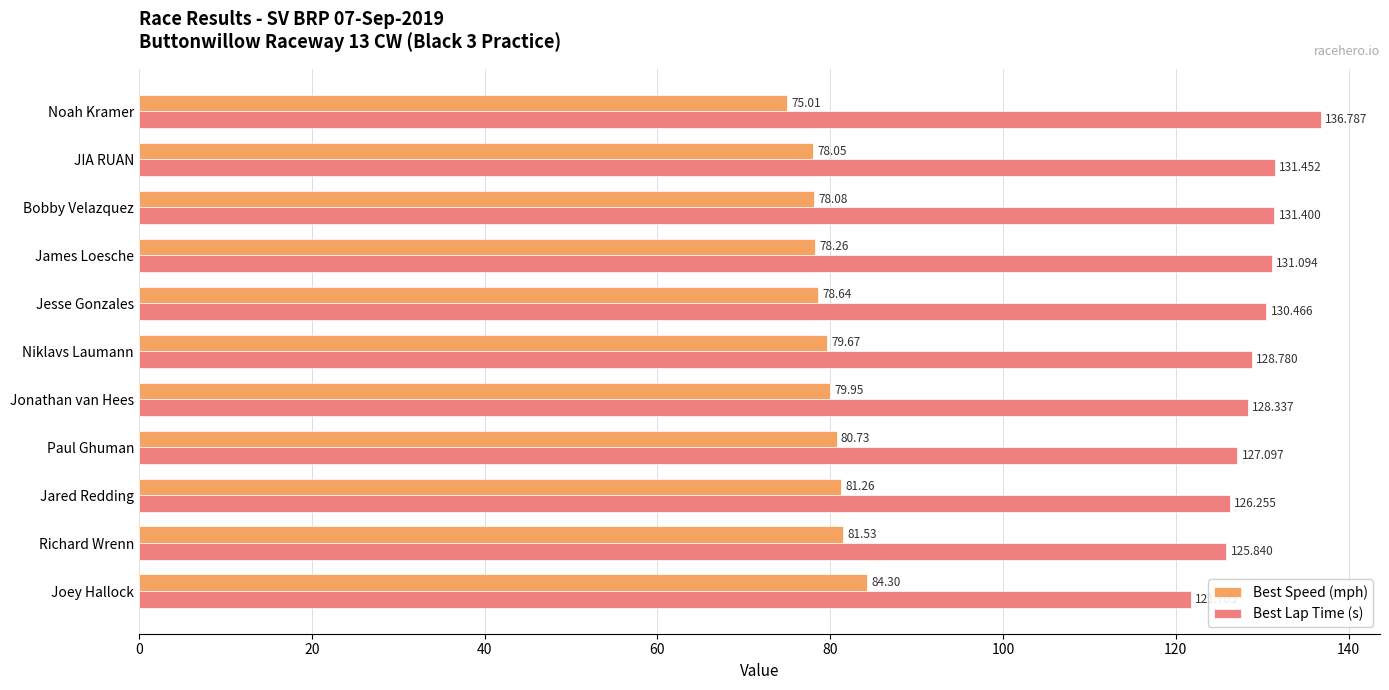

At Paul Ghuman, list the series in order from largest to smallest.

Best Lap Time (s), Best Speed (mph)